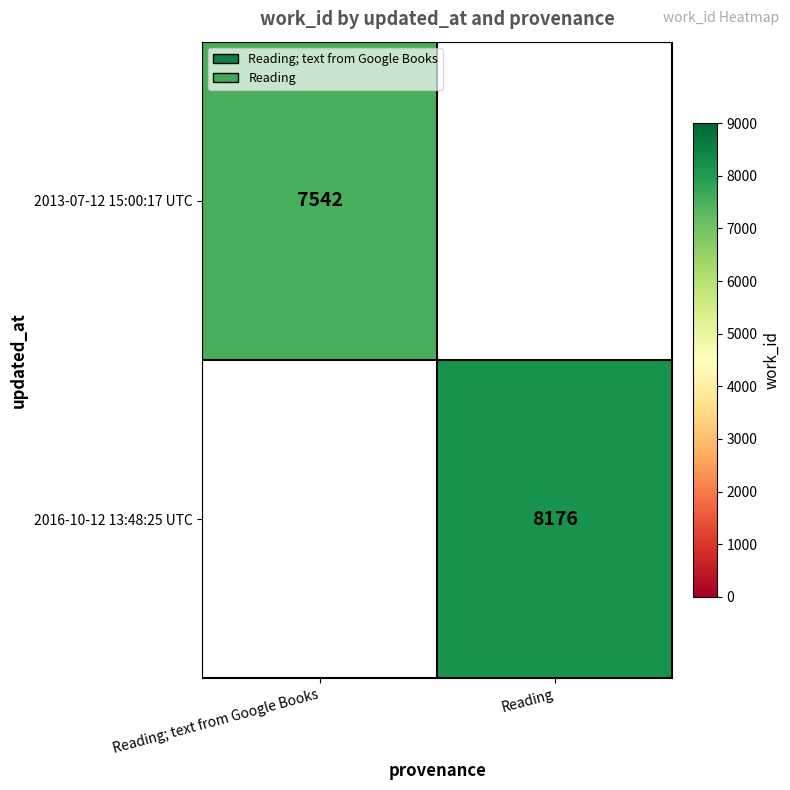

Which category has the highest value across all series?

Reading